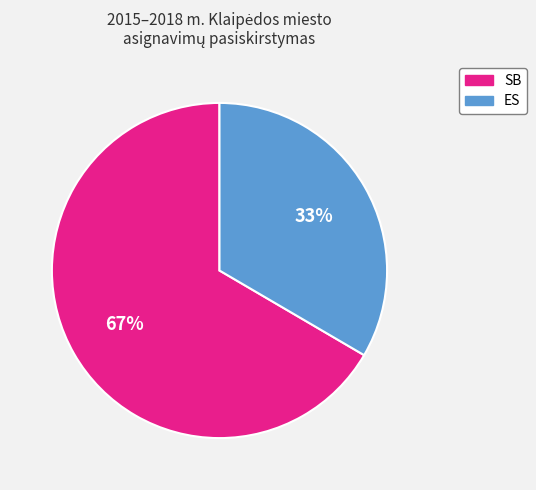

What percentage is the ES slice, to the nearest percent?

33%